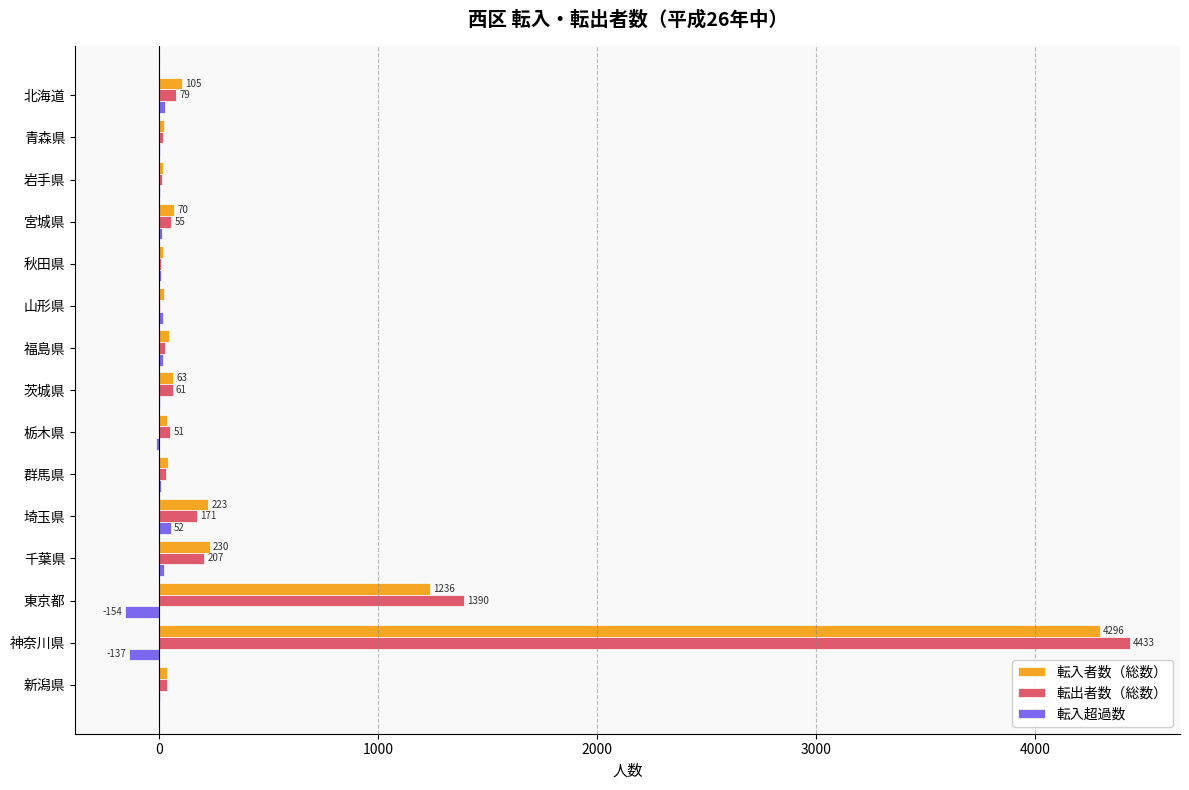

Which series changed the most between 茨城県 and 東京都?

転出者数（総数）